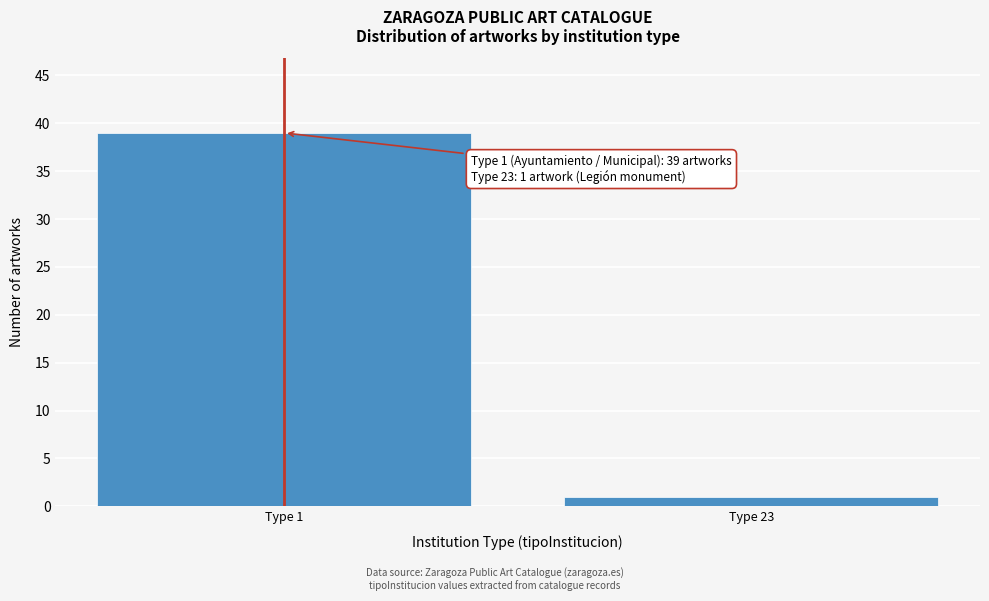

Reading left to right, extract all data points from this chart.

Type 1=39	Type 23=1